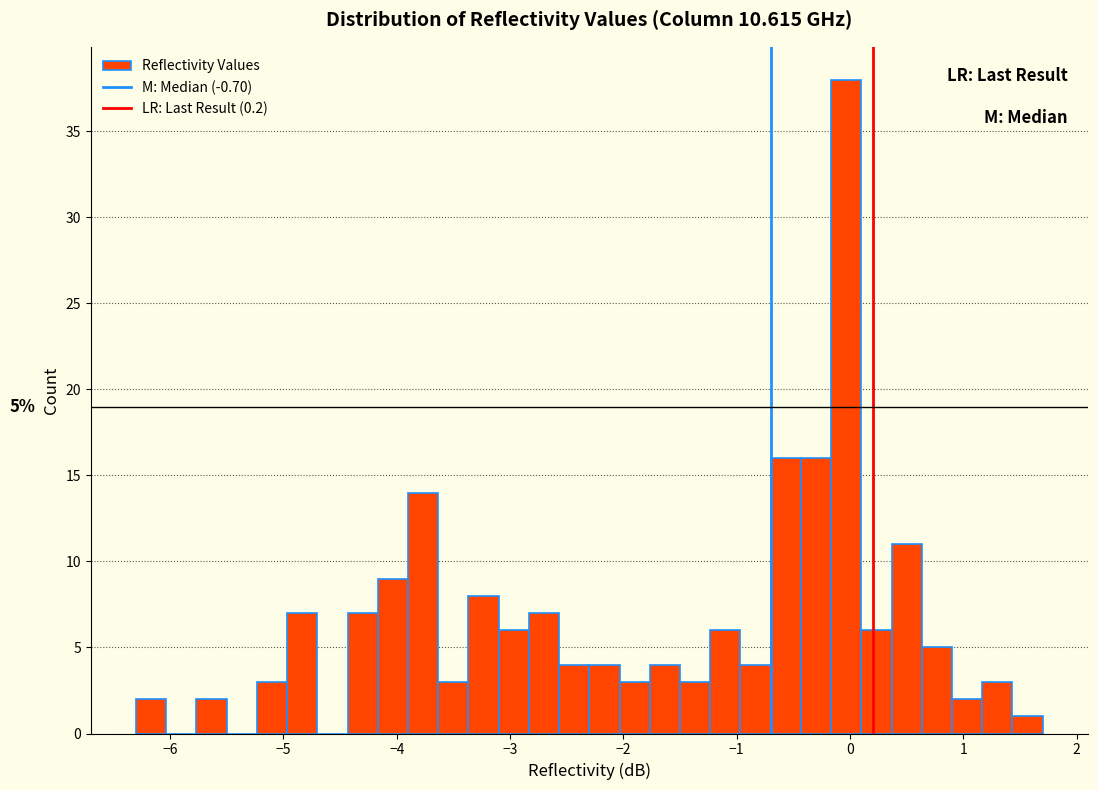

Around what value on the x-axis is the tallest bar? Give the approximate position of its centre, as read against the axis.

0.0